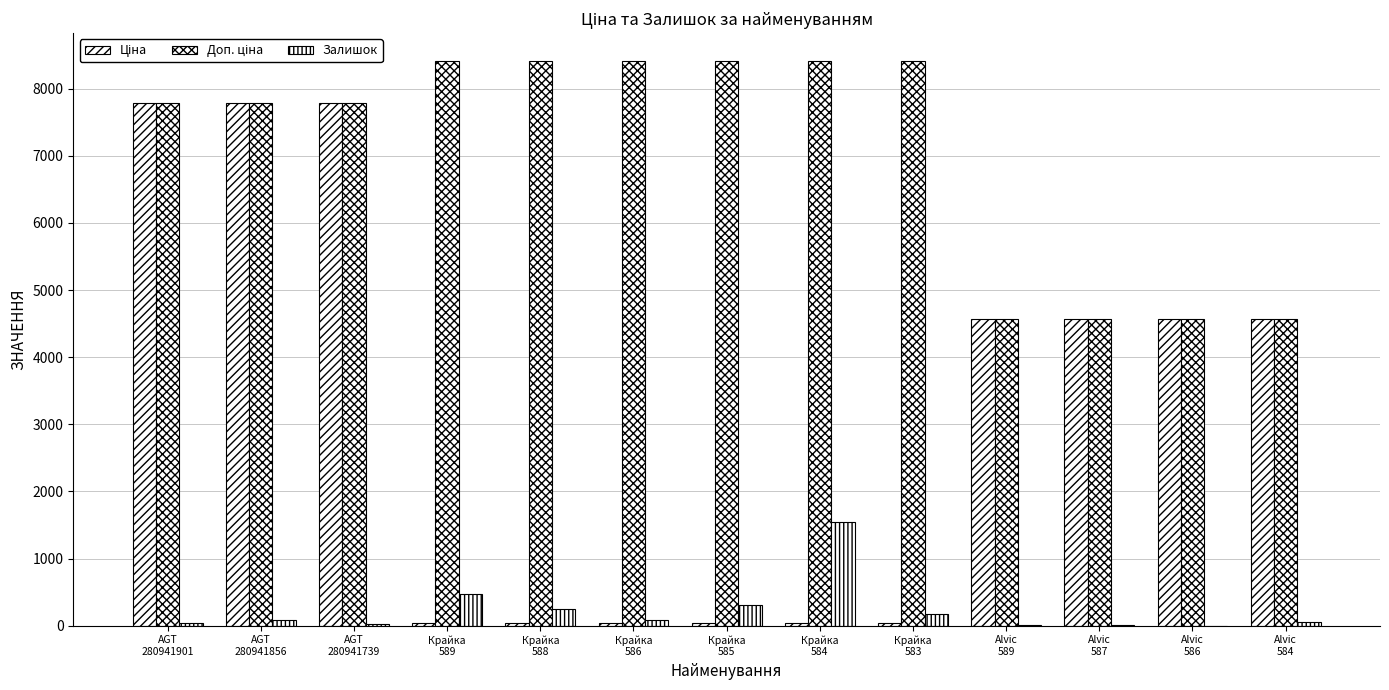

What is the minimum value for Ціна?

37.4